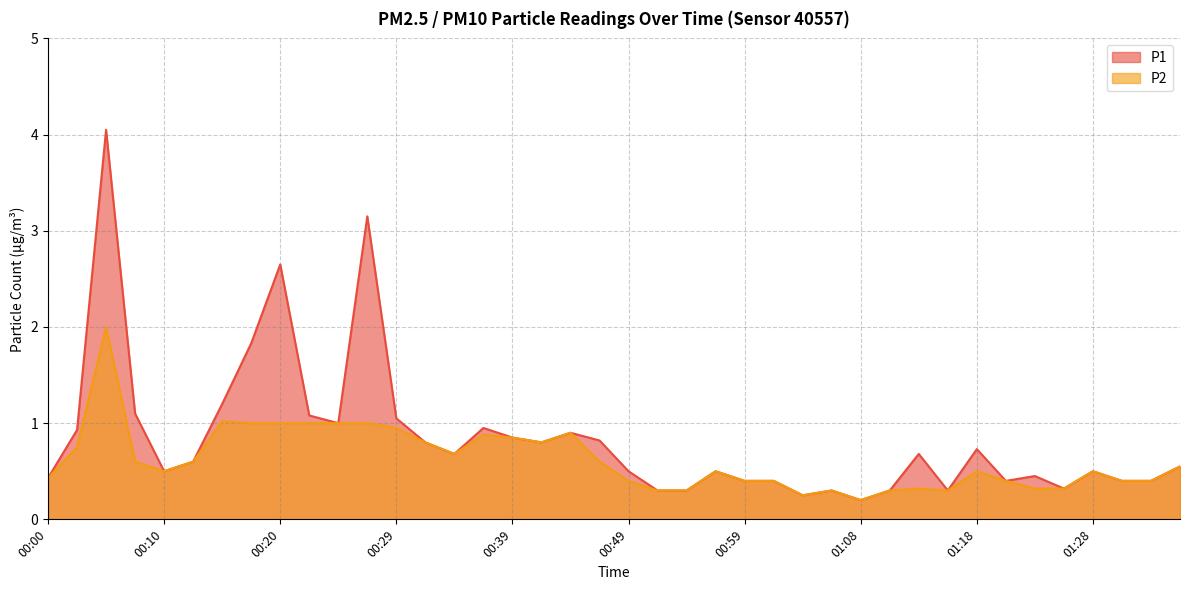

What is the minimum value shown in the chart?

0.2